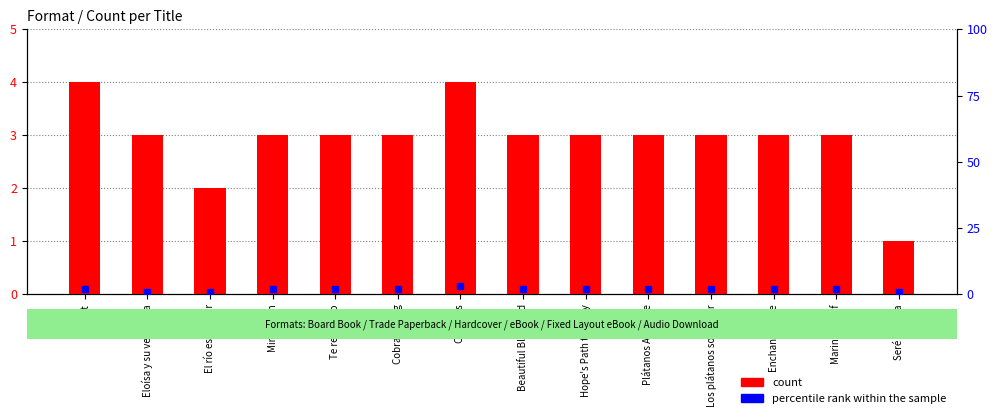

What is the spread (max minus min) of values at Plátanos Are Love?

1